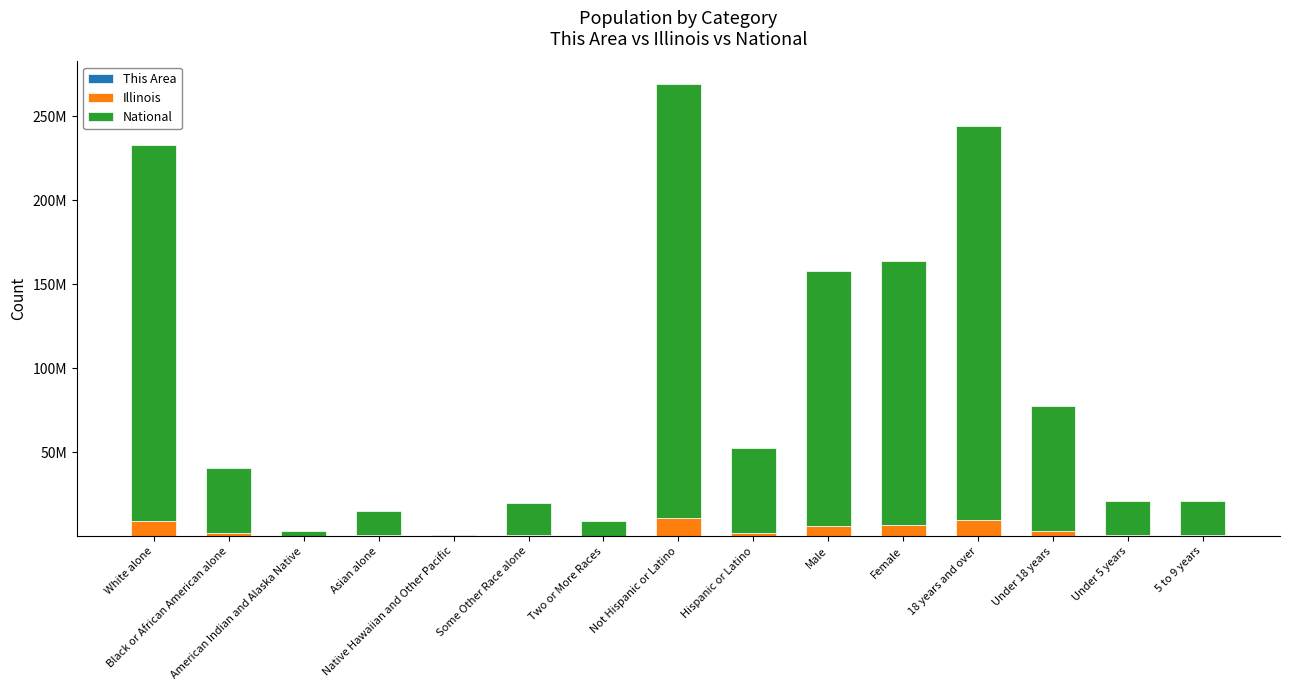

What is the total value across all series at Not Hispanic or Latino?

269072096